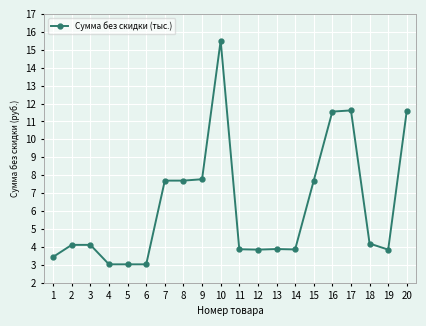

Reading right to left, what are all the values shown in this chart?

11.6	3.9	4.2	11.6	11.6	7.7	3.9	3.9	3.9	3.9	15.5	7.8	7.7	7.7	3.0	3.0	3.0	4.1	4.1	3.4